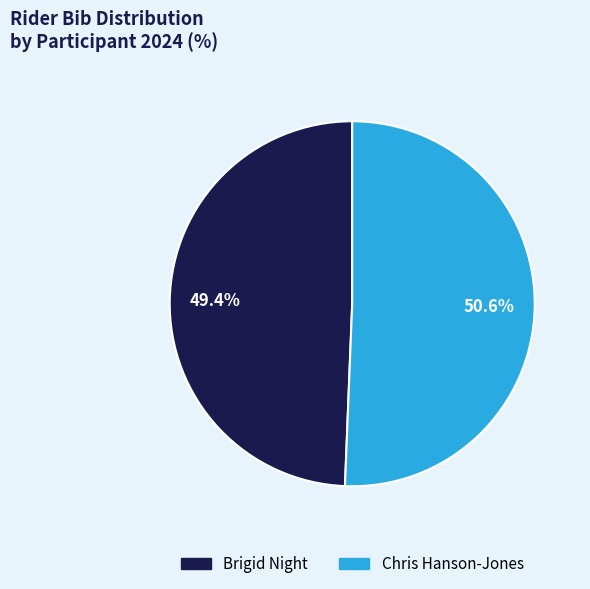

To the nearest percent, what is the difference between the largest and smallest slice percentages?

1%